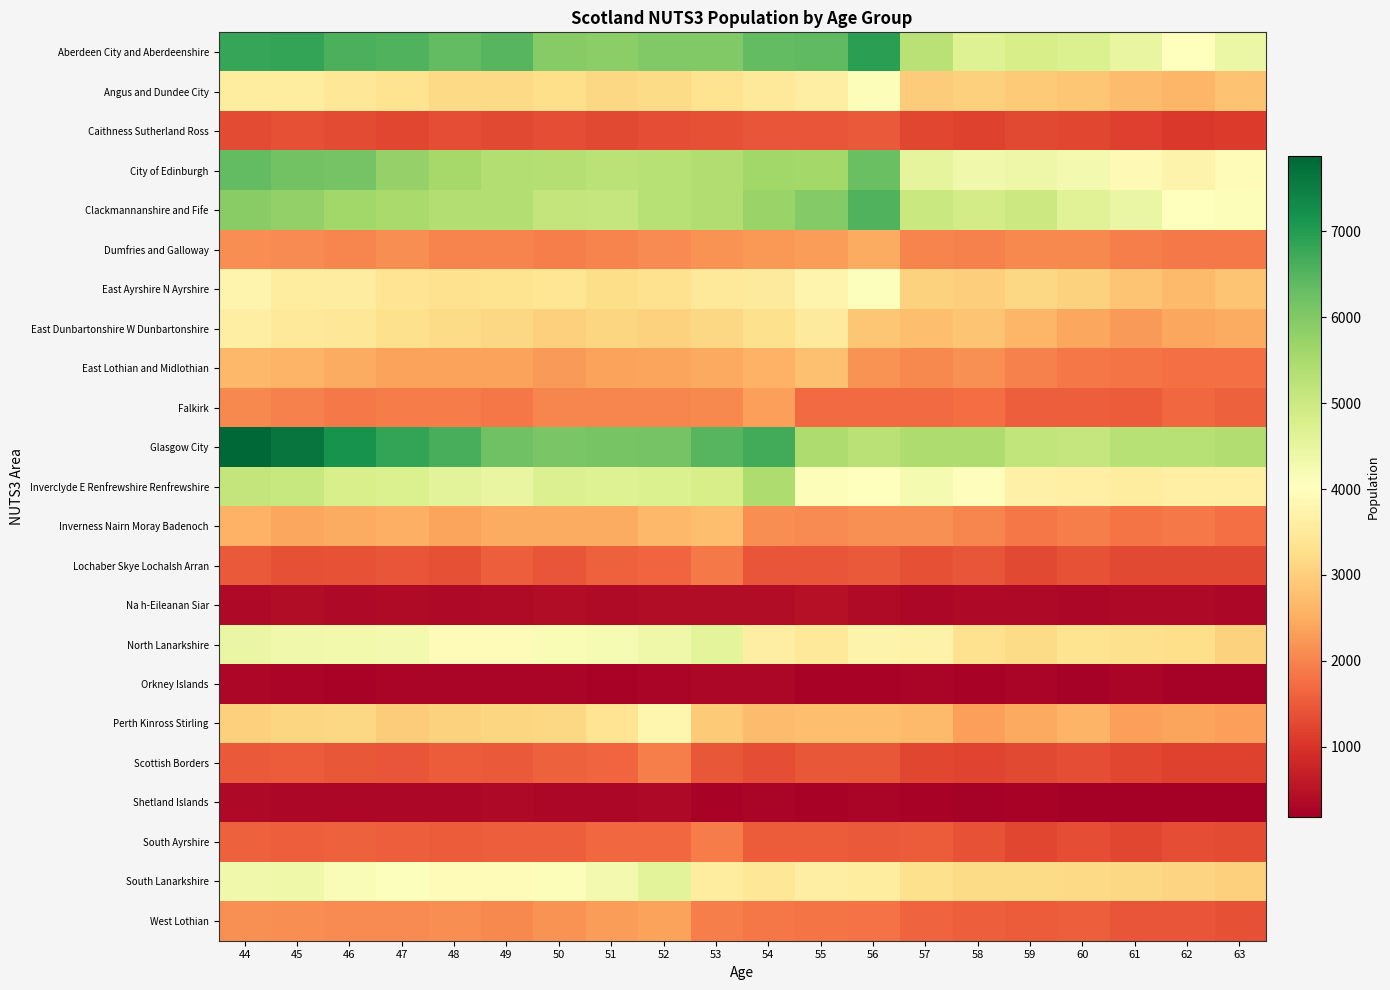

Which series changed the most between 47 and 57?

Glasgow City